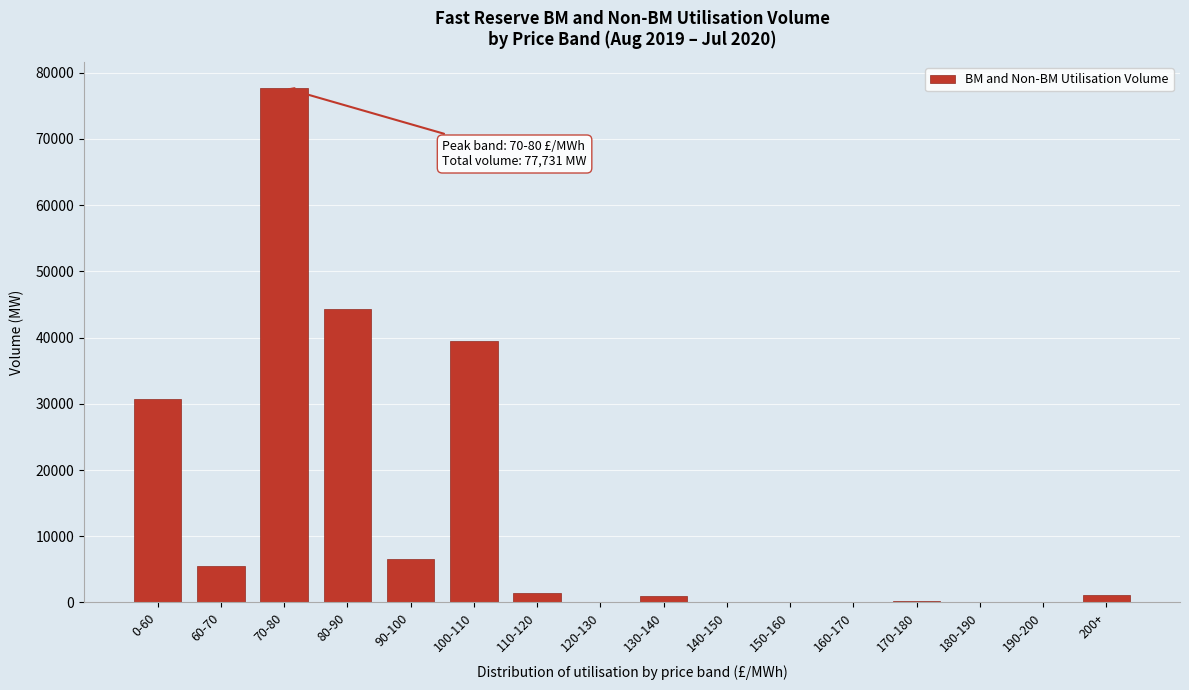

What is the sum of all values?

207960.2